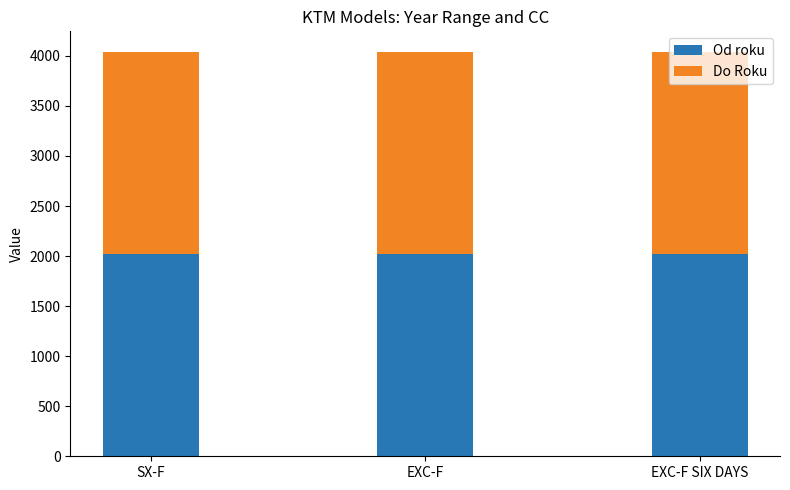

What value does the Od roku series have at EXC-F SIX DAYS?

2020